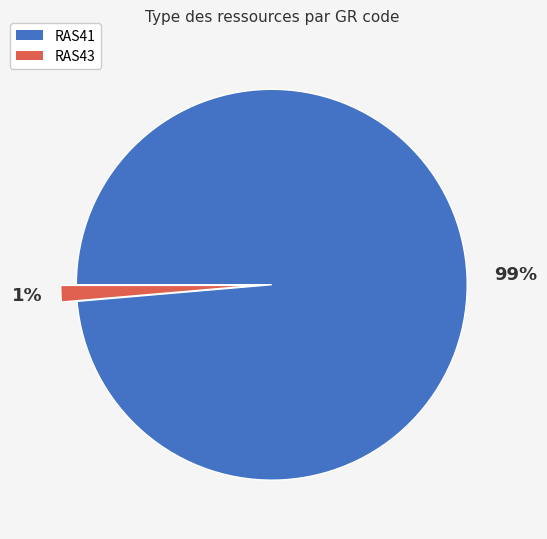

Rank the categories by value from highest to lowest.

RAS41, RAS43